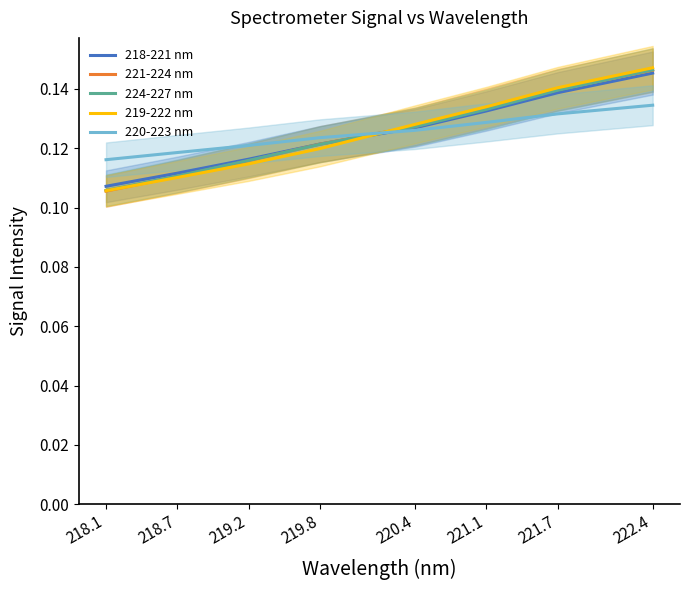

The 221-224 nm series shows 0.2 at 218.1. True or false?

False